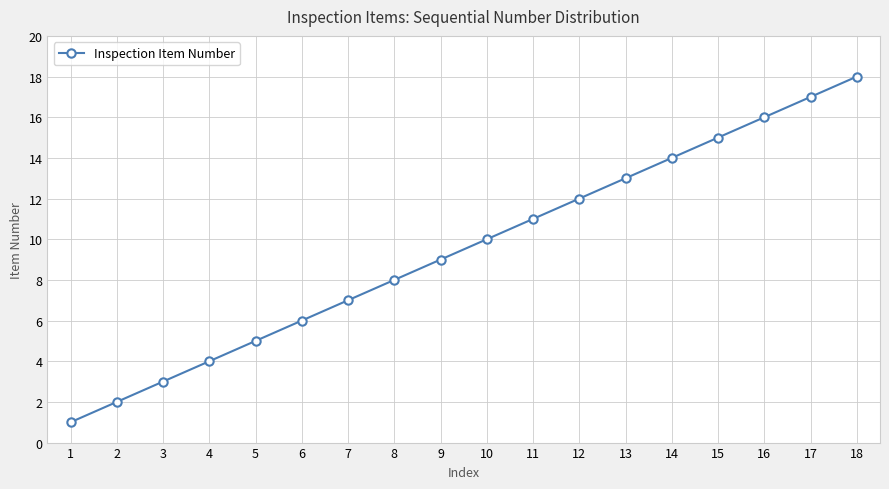

How many distinct data groups are displayed?

1